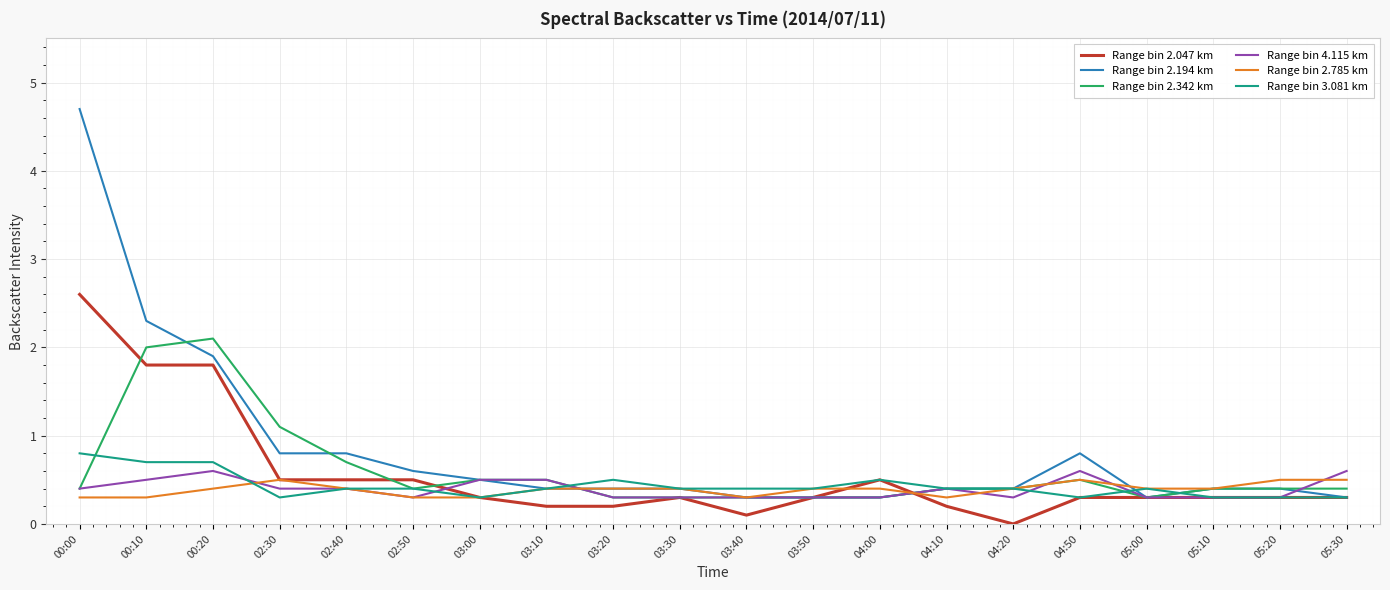

Is it true that Range bin 2.194 km equals 0.4 at 05:10?

True